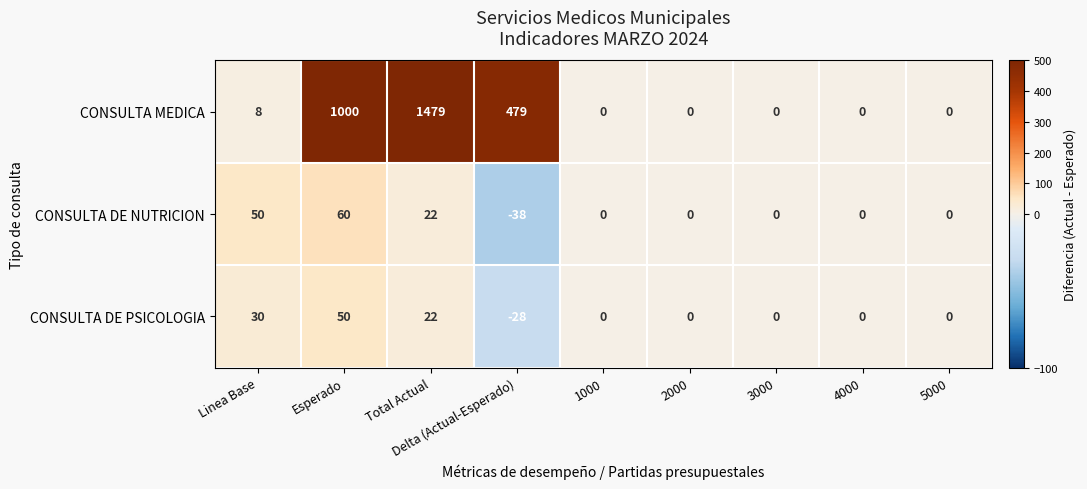

At which label is CONSULTA MEDICA closest to 739?

Delta (Actual-Esperado)